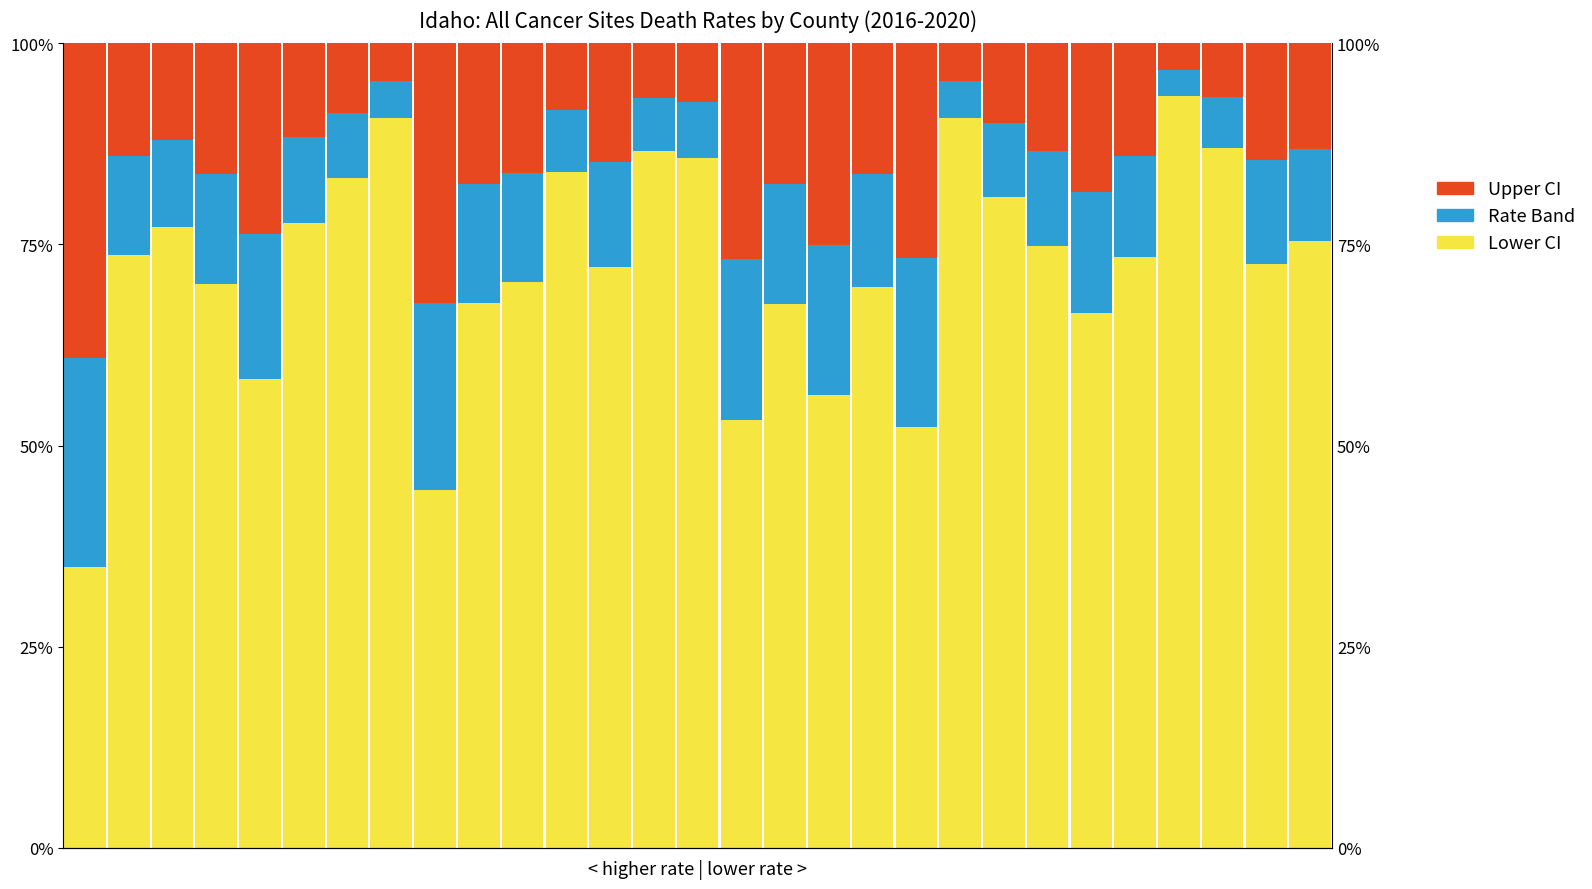

List the series in order of their peak value, highest first.

Lower CI (White), Upper CI (Black), Rate Band (Asian)